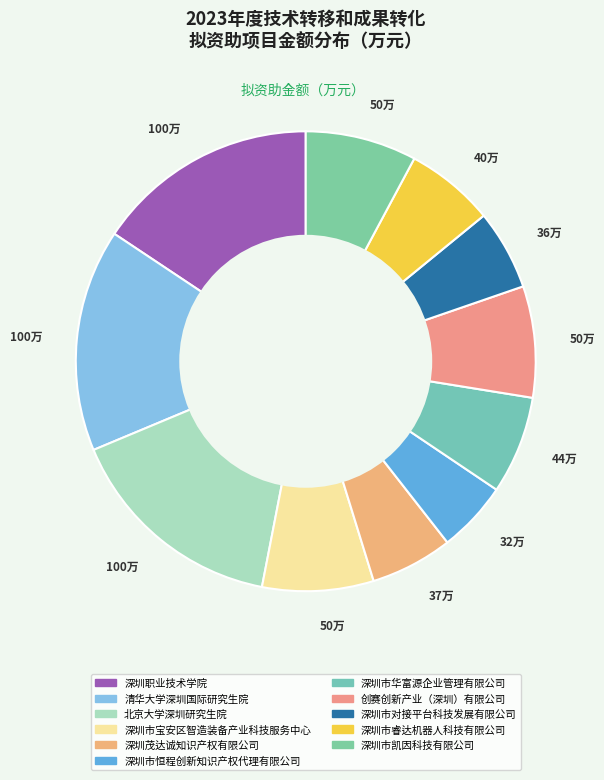

How many segments does this pie chart have?

11